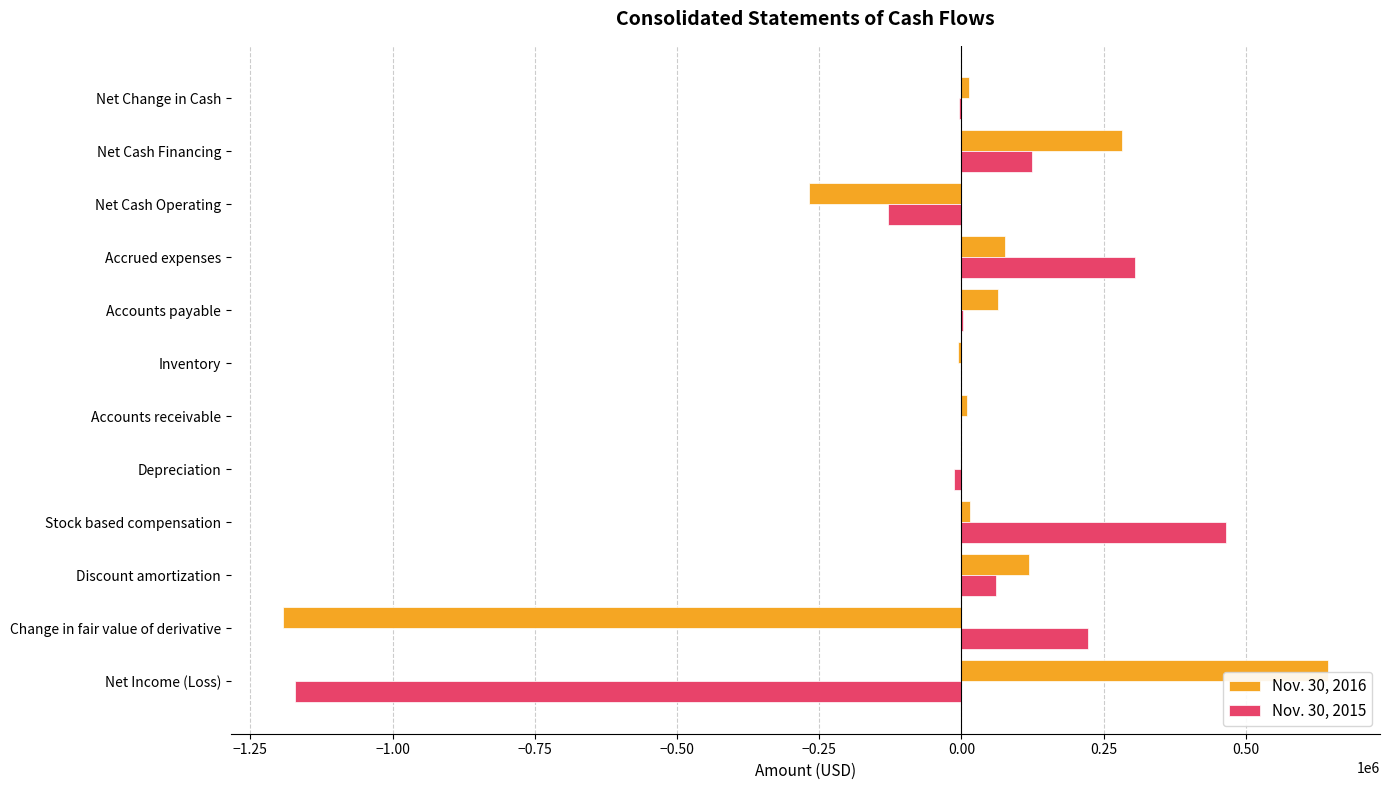

Which label corresponds to the largest value in the chart?

Net Income (Loss)